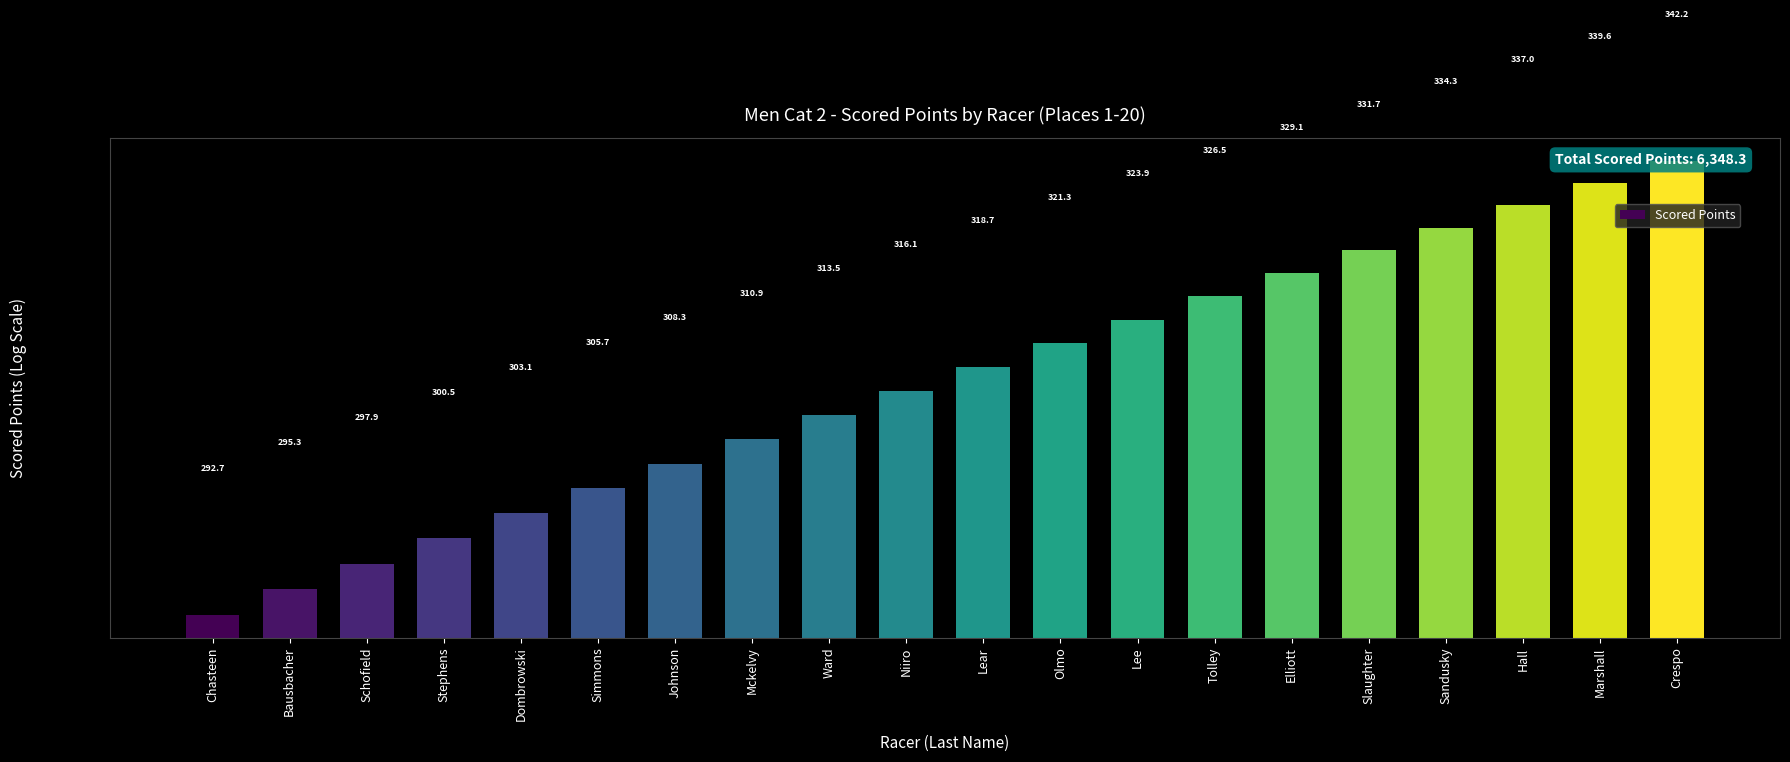

What is the label of the 11th bar from the left?

Lear